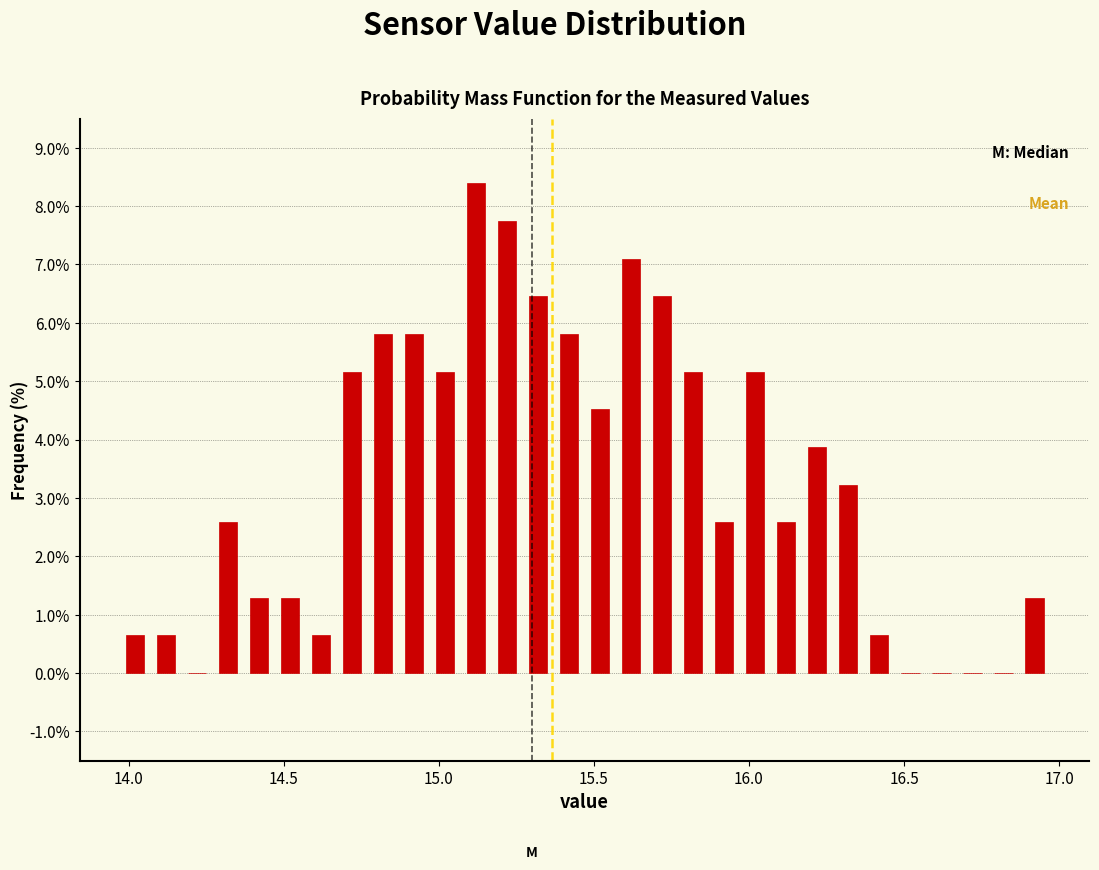

Around what value on the x-axis is the tallest bar? Give the approximate position of its centre, as read against the axis.

15.10